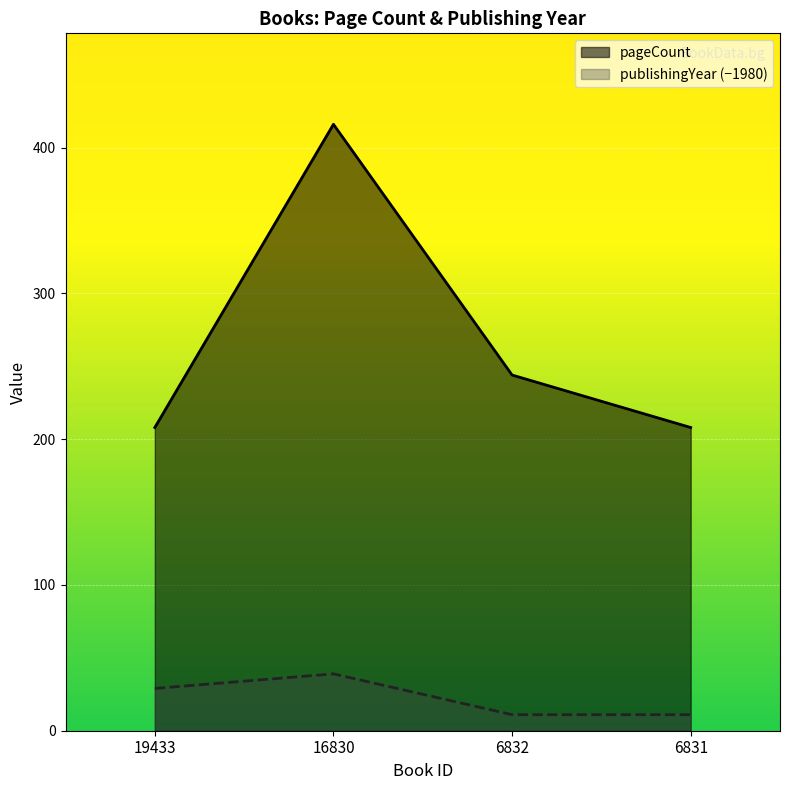

Rank the series at 6832 from lowest to highest value.

publishingYear (−1980), pageCount